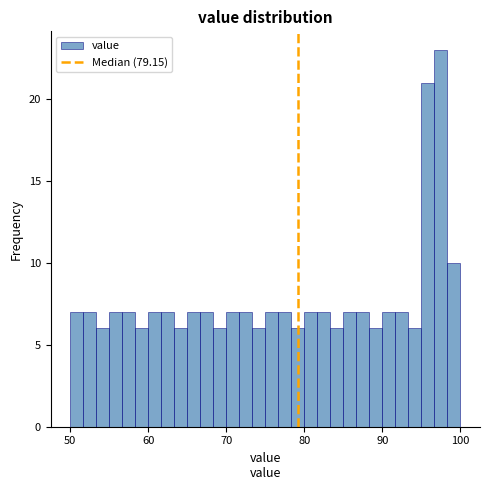

Read against the x-axis, roughly where is the centre of the tallest bar?

98